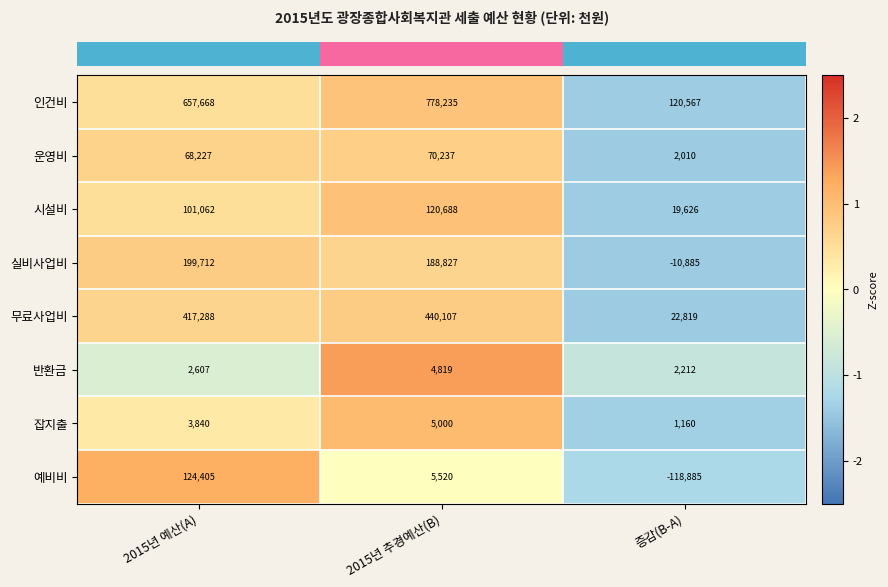

Reading right to left, extract all data points from this chart.

인건비: 120567	778235	657668
운영비: 2010	70237	68227
시설비: 19626	120688	101062
실비사업비: -10885	188827	199712
무료사업비: 22819	440107	417288
반환금: 2212	4819	2607
잡지출: 1160	5000	3840
예비비: -118885	5520	124405